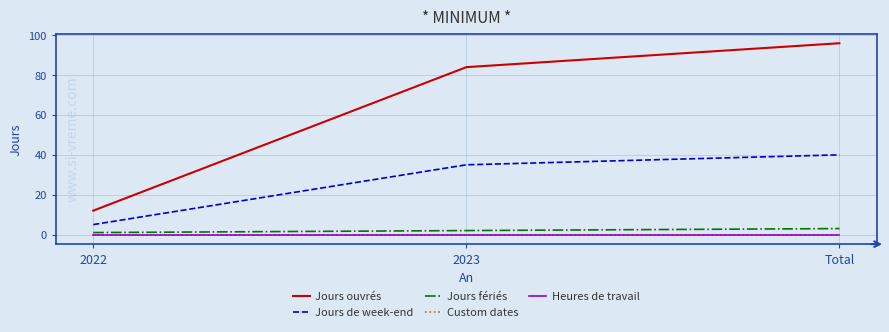

Does the chart have visible grid lines?

Yes